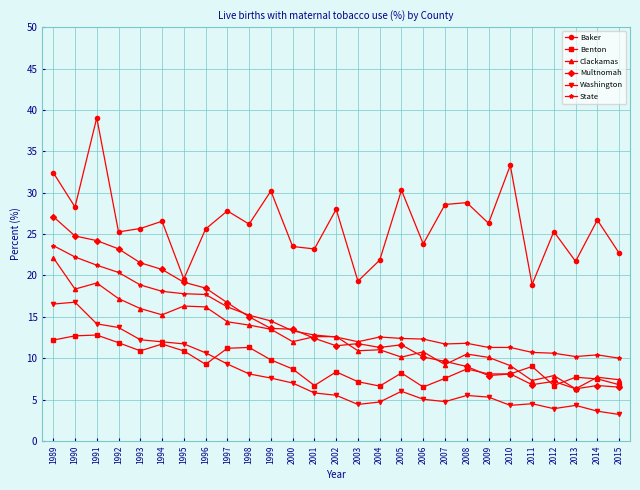

How many distinct data groups are displayed?

6